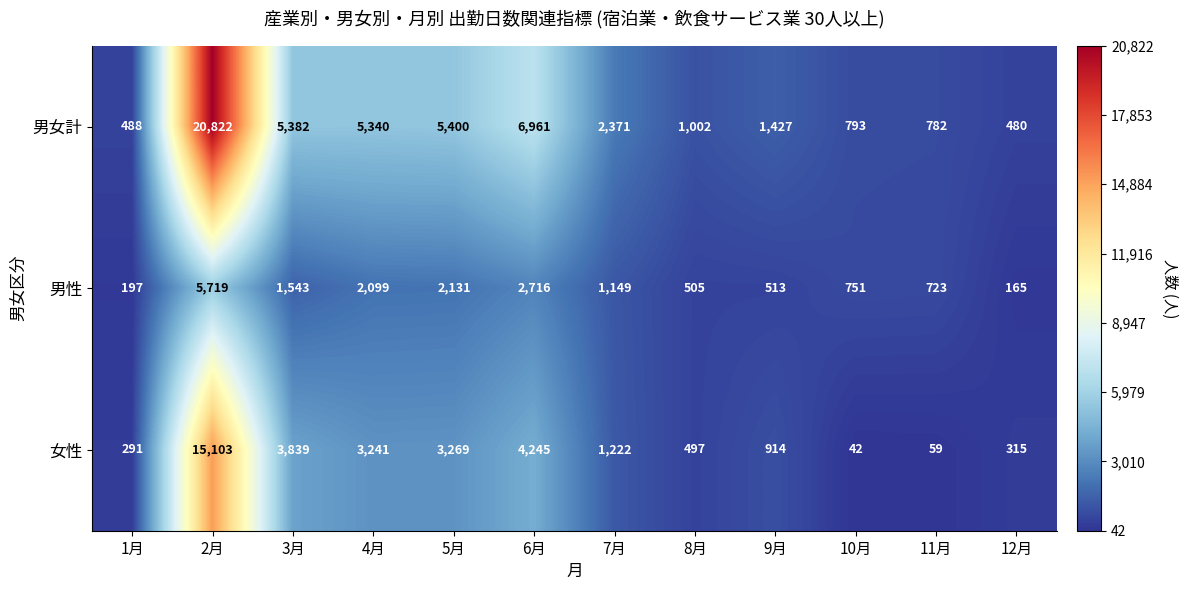

The value of 男女計 at 11月 is 1383. True or false?

False